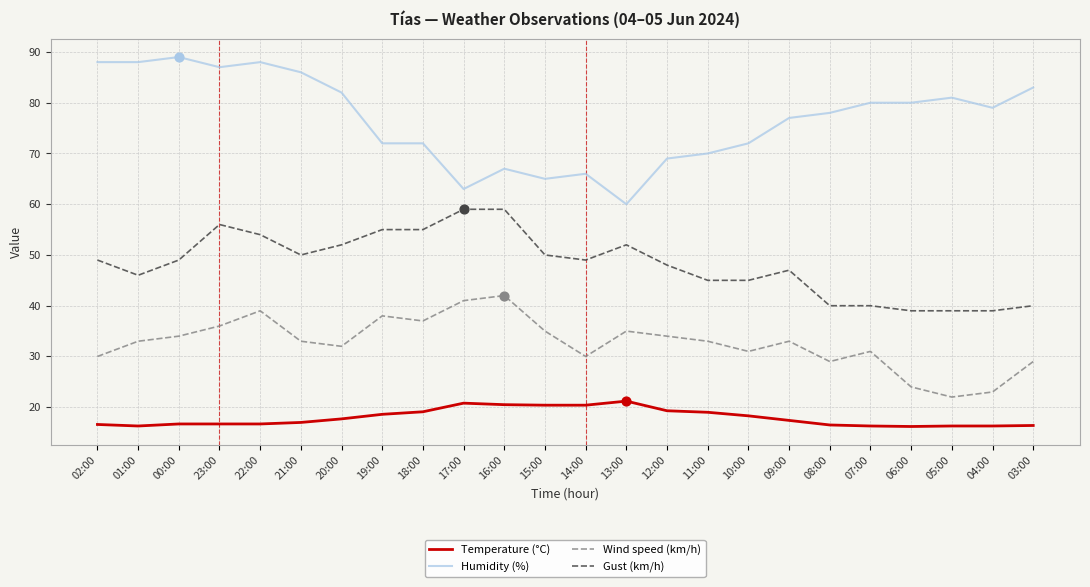

What are all the series names shown in the legend?

Temperature (°C), Humidity (%), Wind speed (km/h), Gust (km/h)